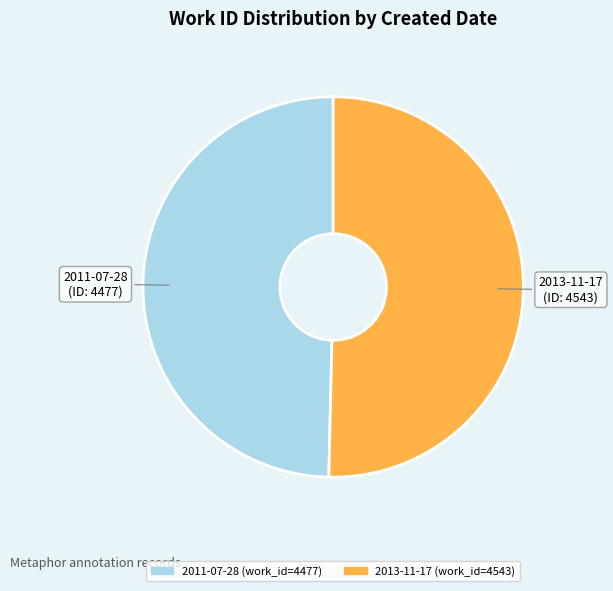

Does 2011-07-28 represent more than half of the total?

No